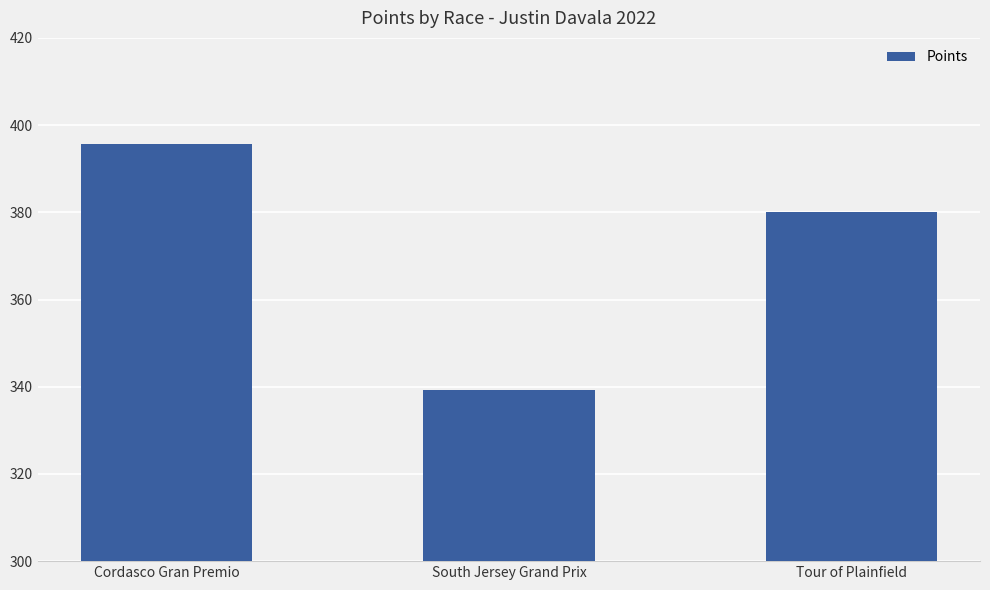

What is the value of the 2nd bar from the left?

339.3